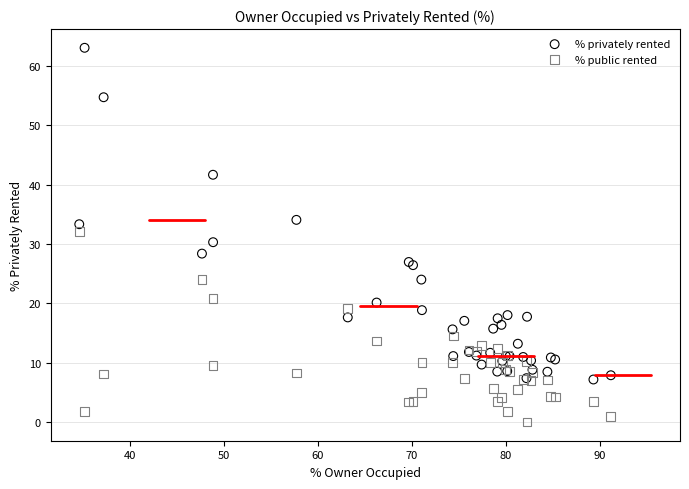

What is the X range (max minus min) for the scatter plot?

56.6